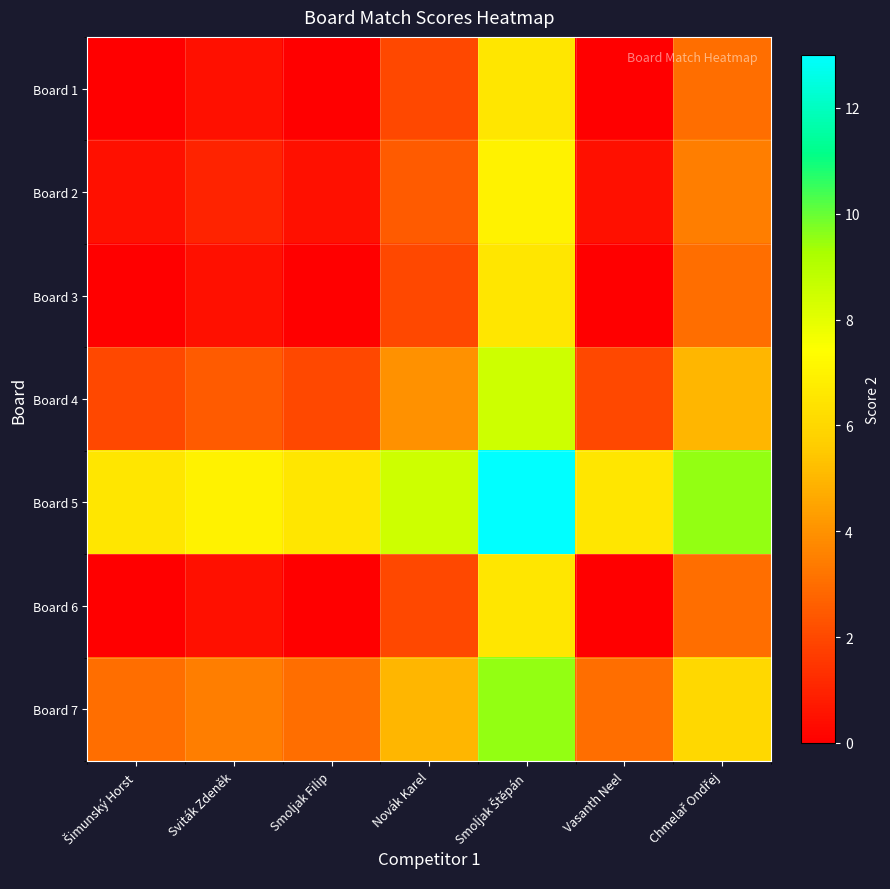

Which series has the largest total across all categories?

Board 5